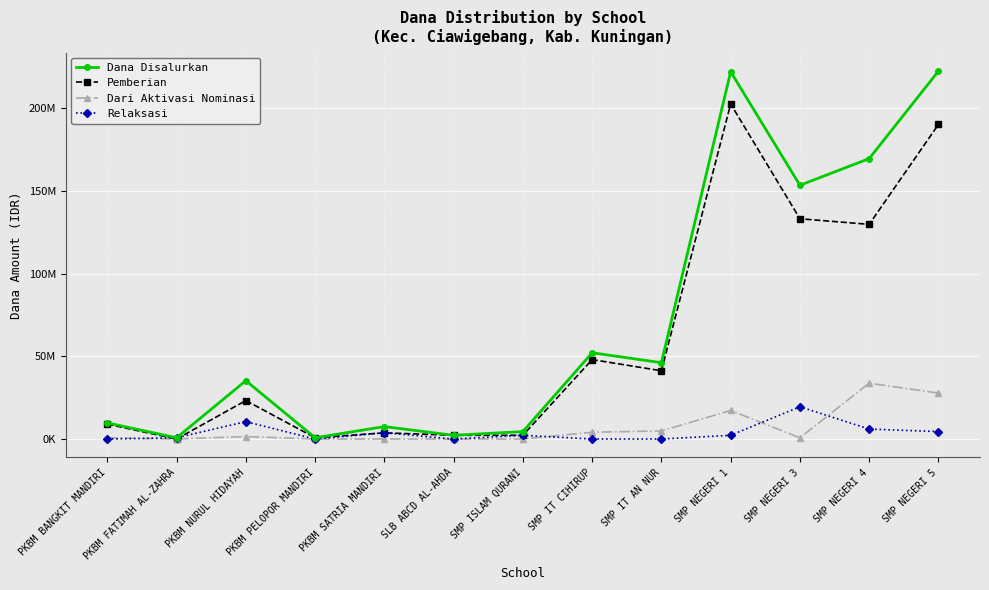

What is the label of the 2nd point from the right?

SMP NEGERI 4